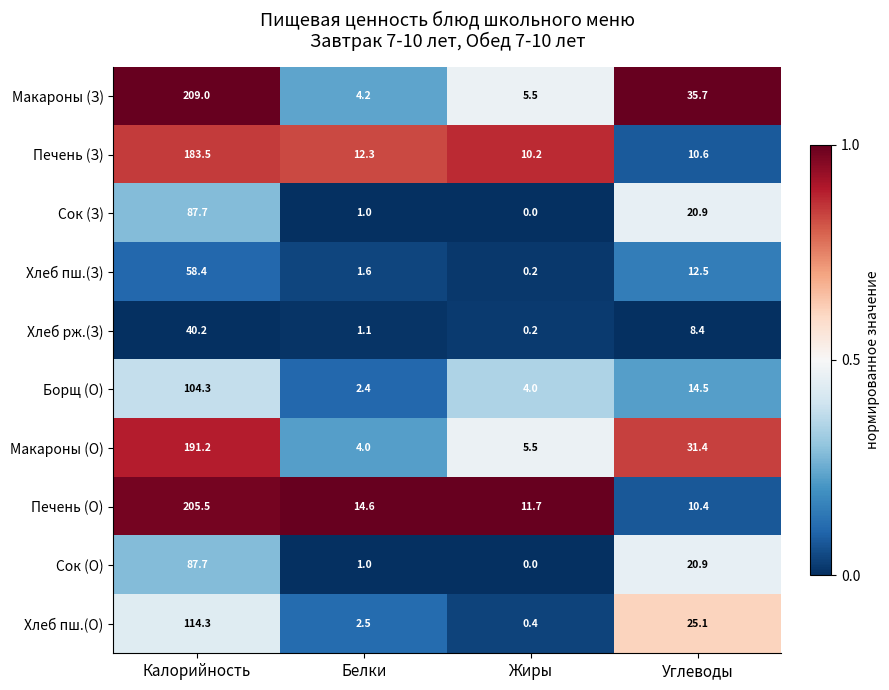

What is the difference between the maximum and minimum values in the Хлеб пш.(З) series?

58.2